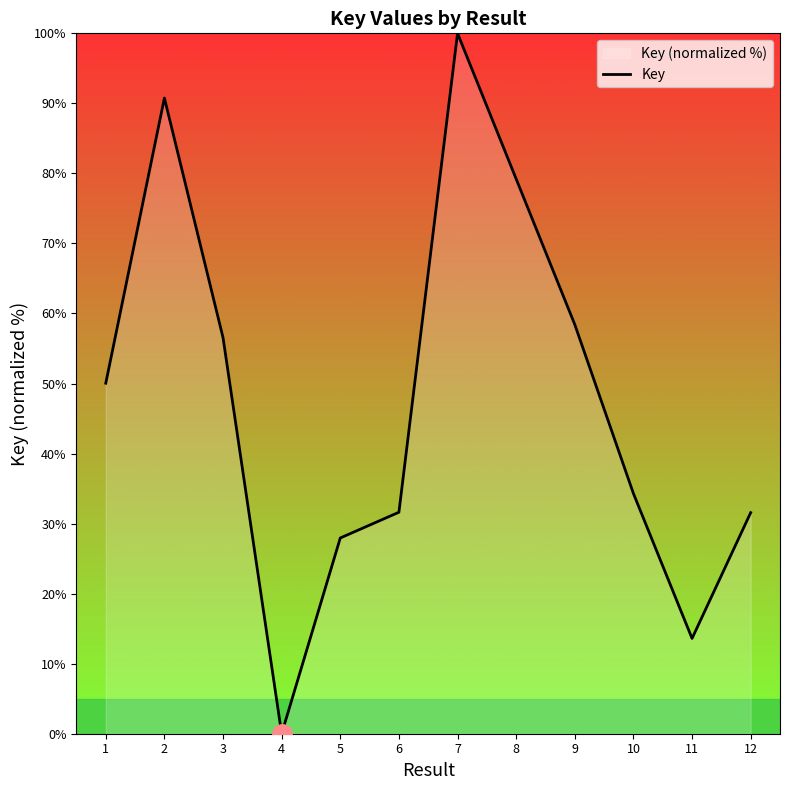

What is the value of the 5th point from the left?

27.9